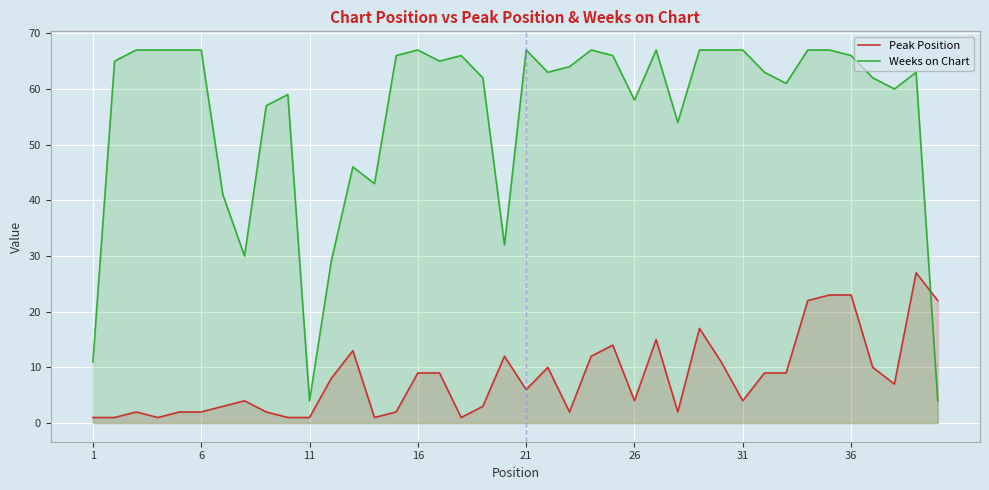

How many interior local peaks does the Weeks on Chart series have?

8